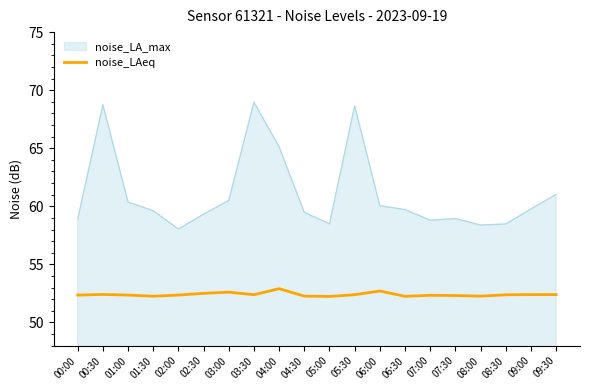

The noise_LA_max series shows 59.5 at 04:30. True or false?

True